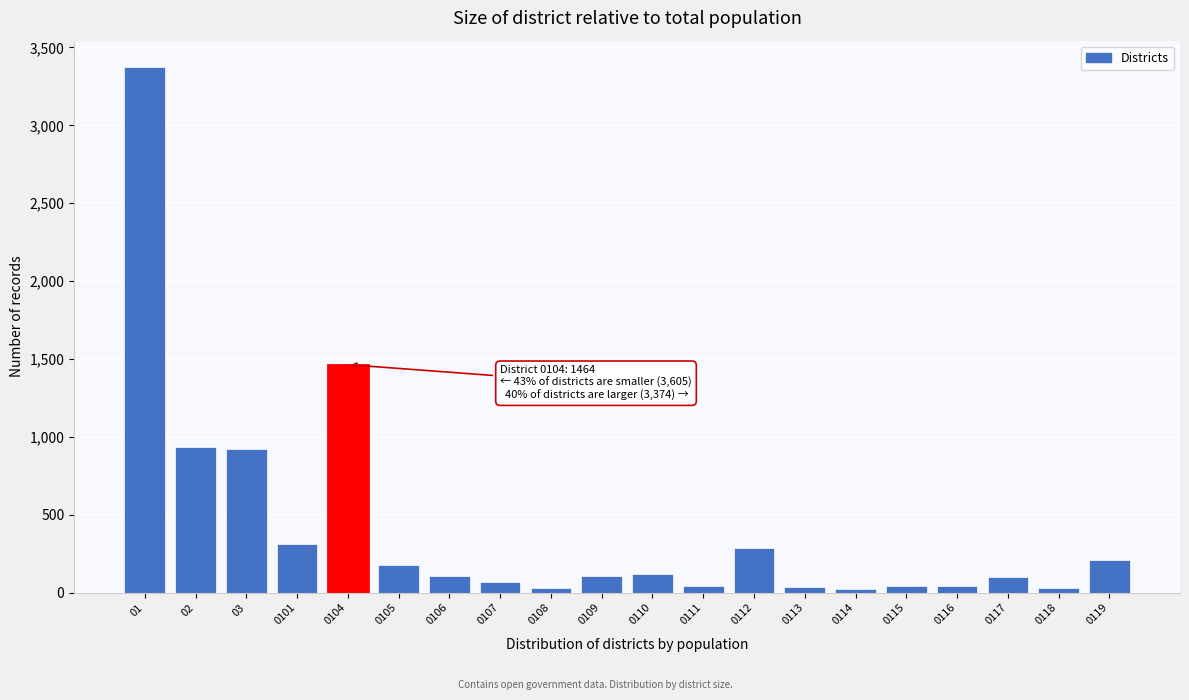

Is it true that the value at 0119 is 211?

True